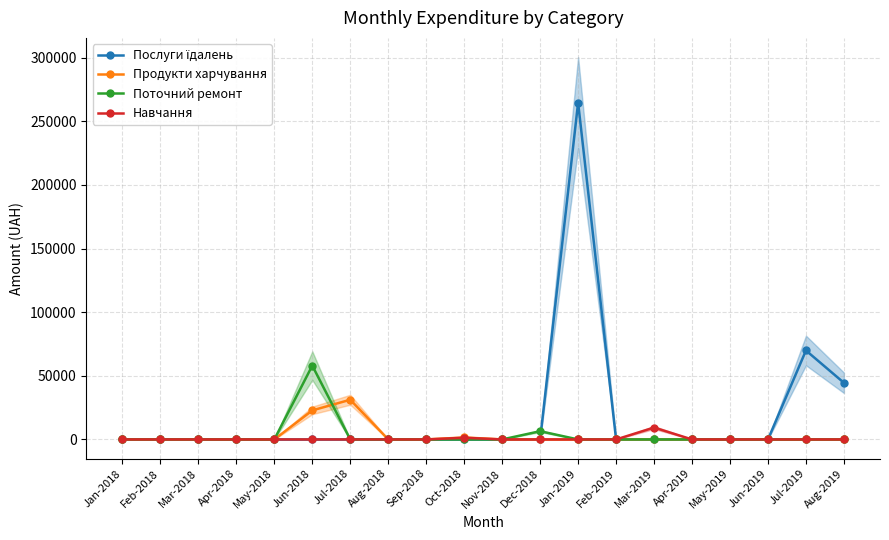

What is the total value across all series at Jan-2019?

264698.4